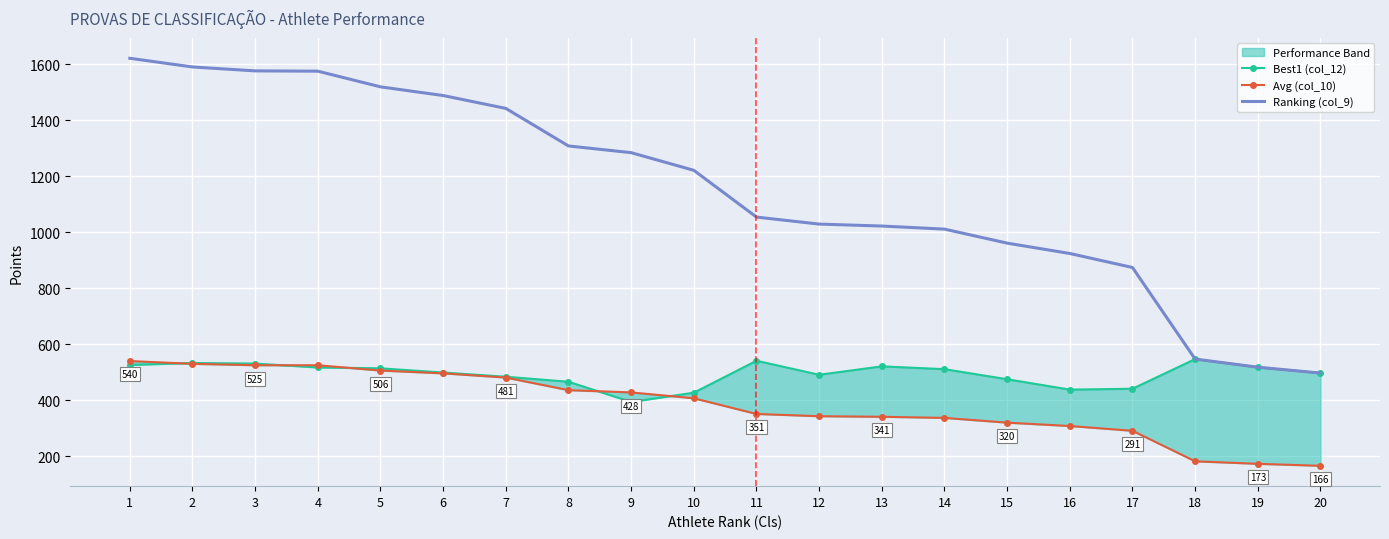

True or false: Ranking (col_9) has more than 0 points higher than both neighbors.

False